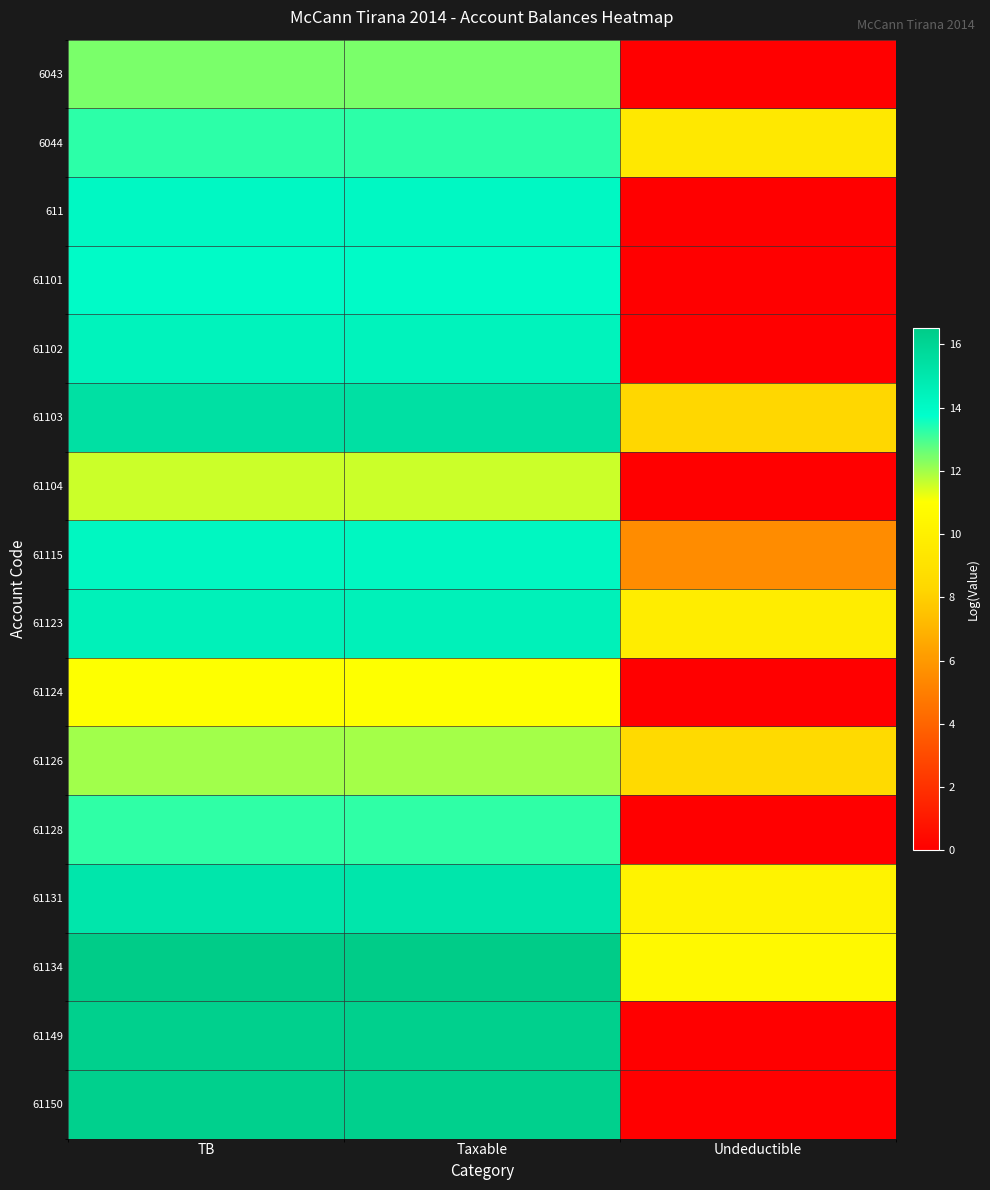

Count the number of categories in the chart.

3